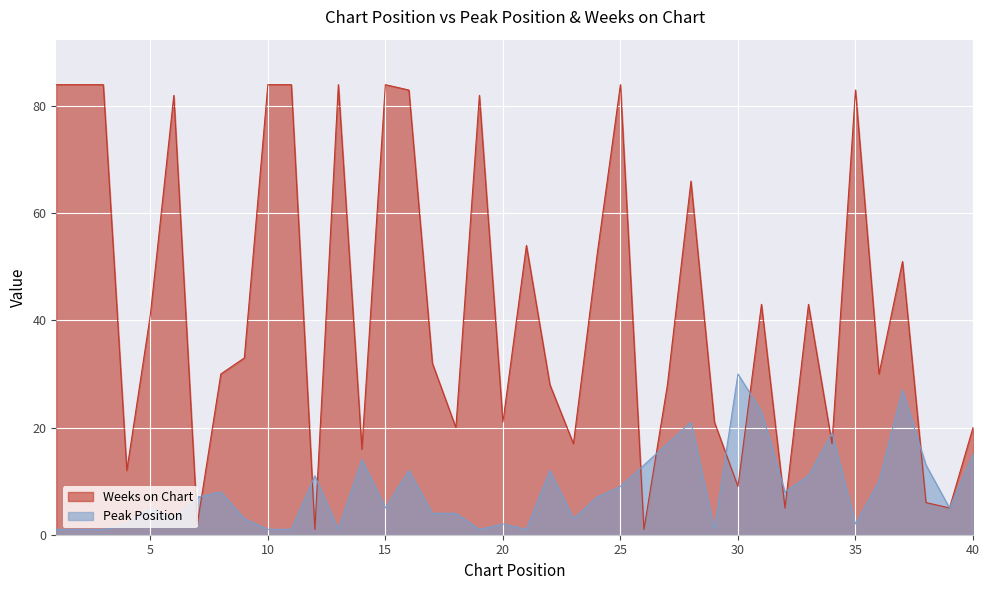

Where do Peak Position and Weeks on Chart first cross each other?

6 and 7